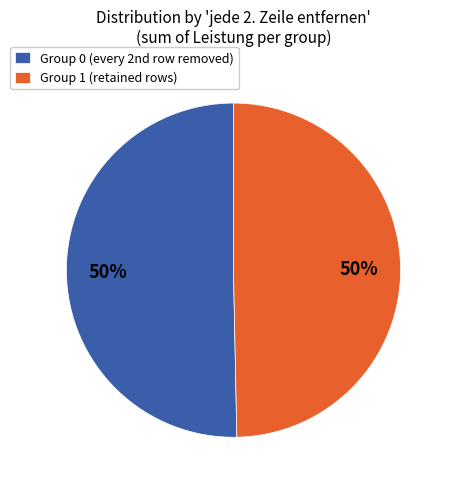

To the nearest percent, what percentage of the pie is Group 1 (retained rows)?

50%